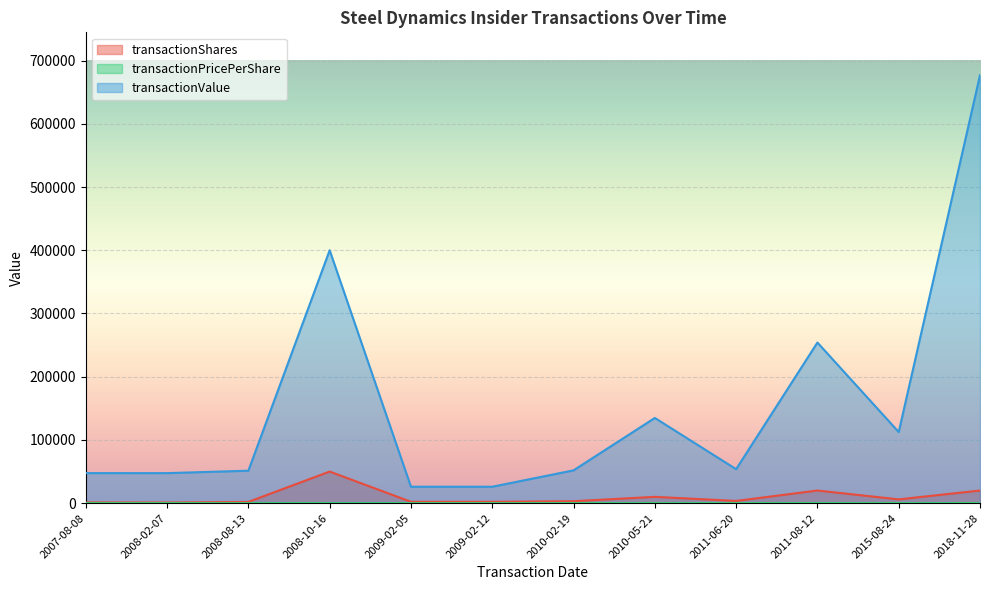

True or false: transactionShares has a value of 20000.0 at 2011-08-12.

True